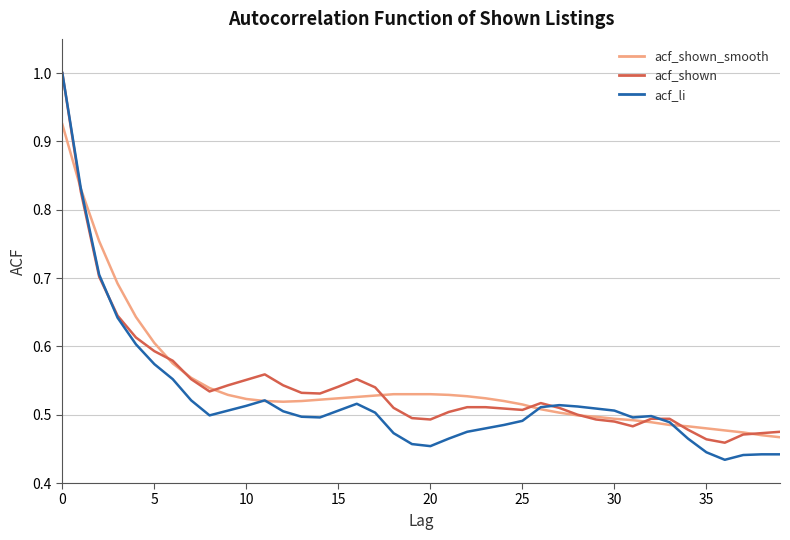

What is the greatest value displayed?

1.0